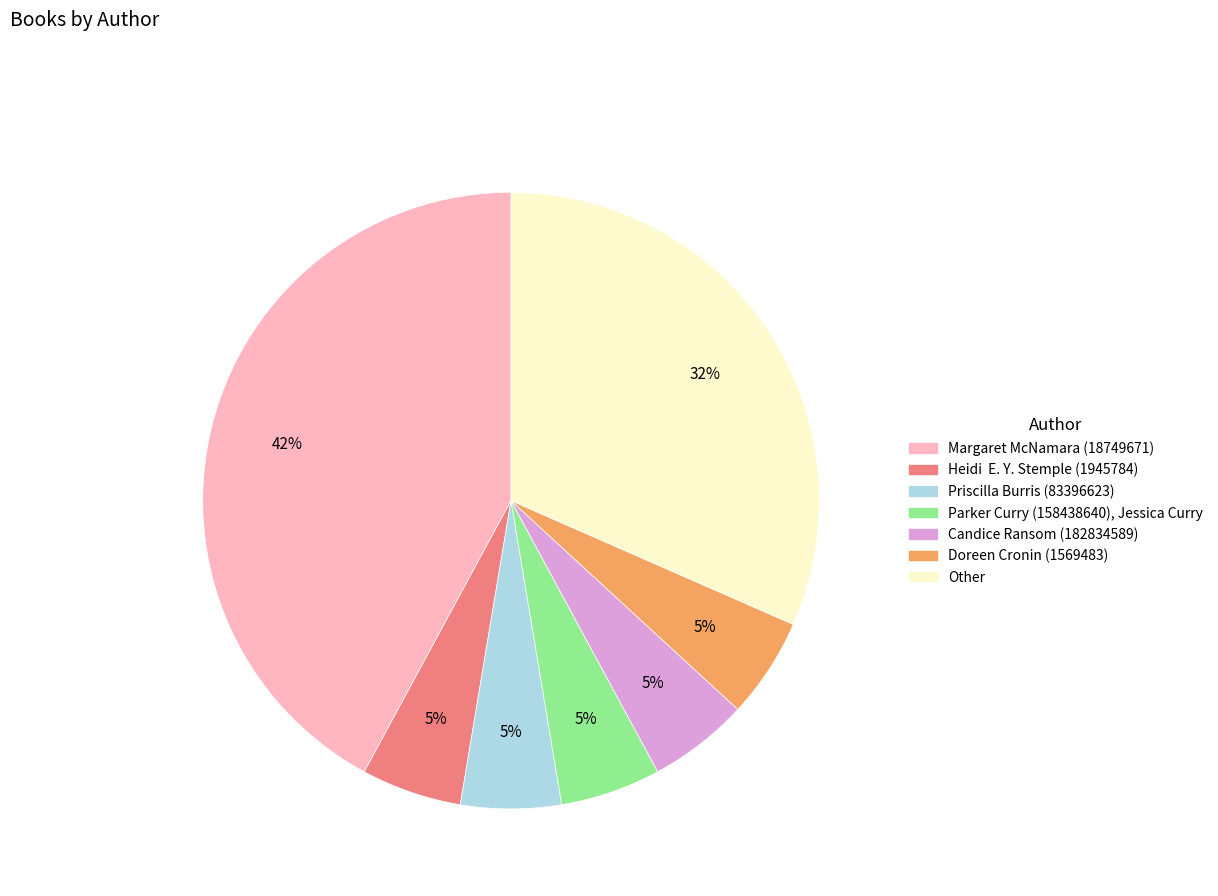

What is the largest slice in the pie chart?

Margaret McNamara (18749671)